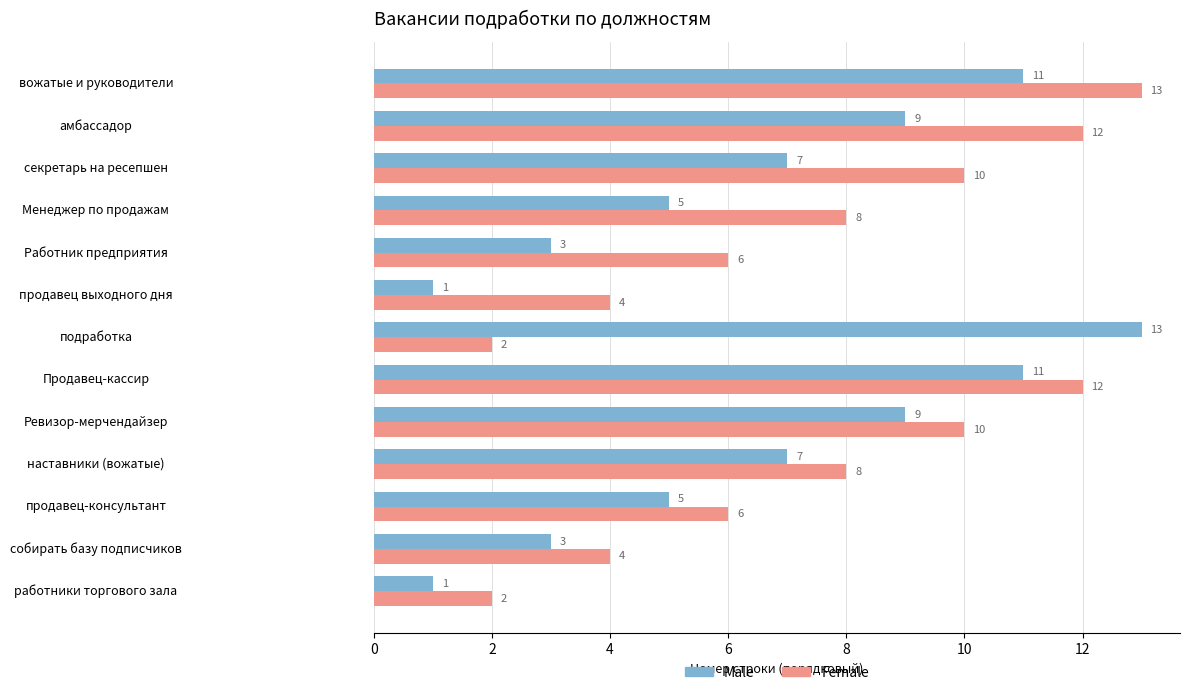

What are all the series names shown in the legend?

Male, Female